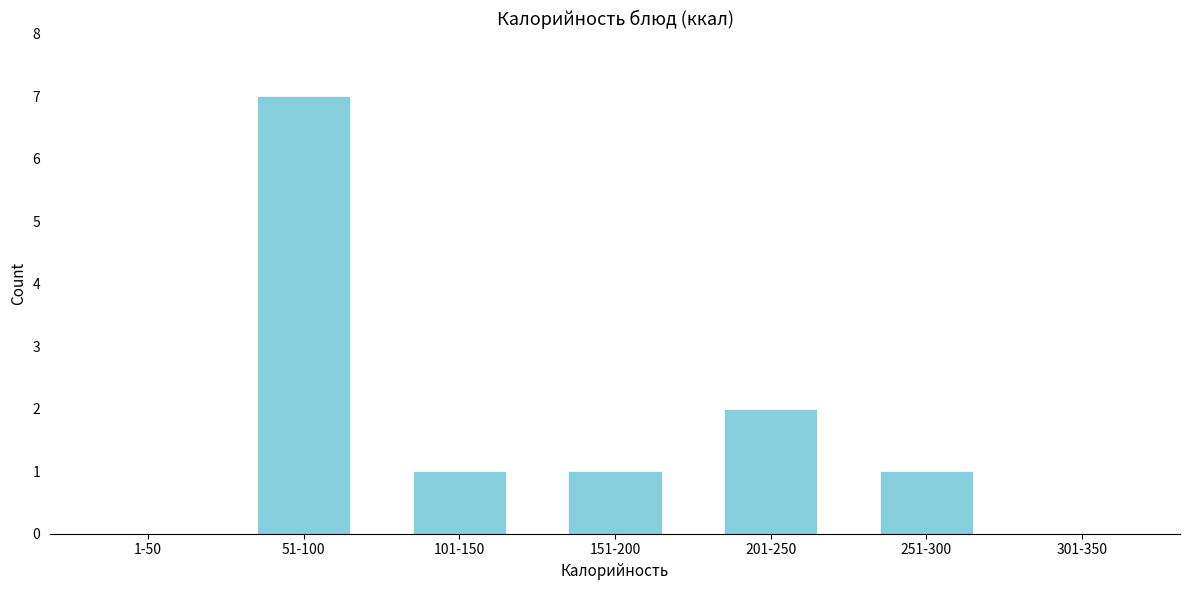

Reading left to right, extract all data points from this chart.

1-50=0	51-100=7	101-150=1	151-200=1	201-250=2	251-300=1	301-350=0